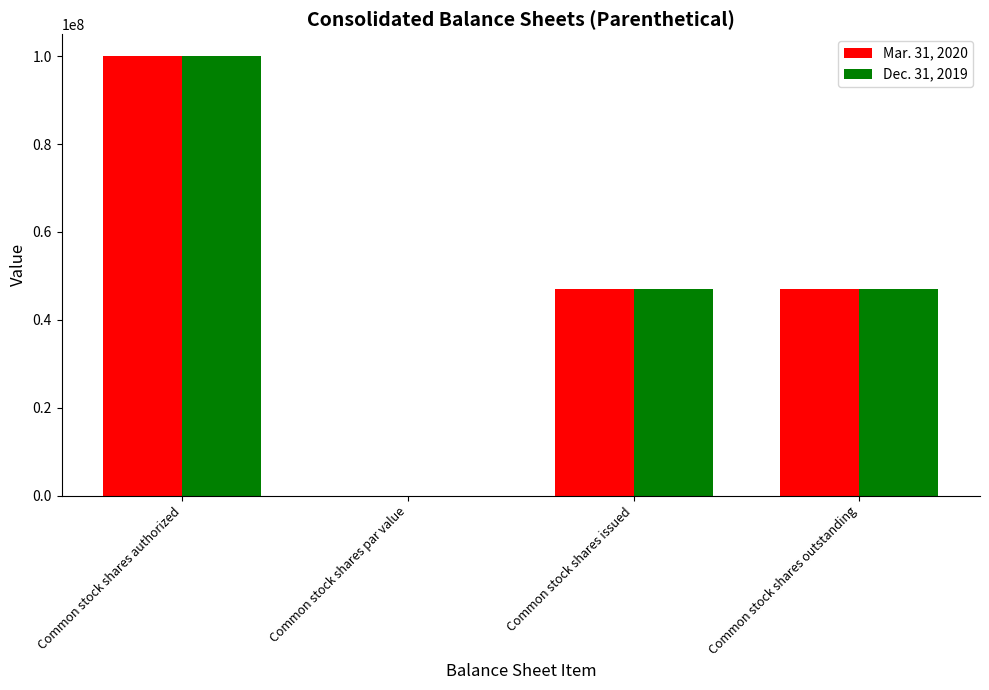

Does the chart contain stacked bars?

No